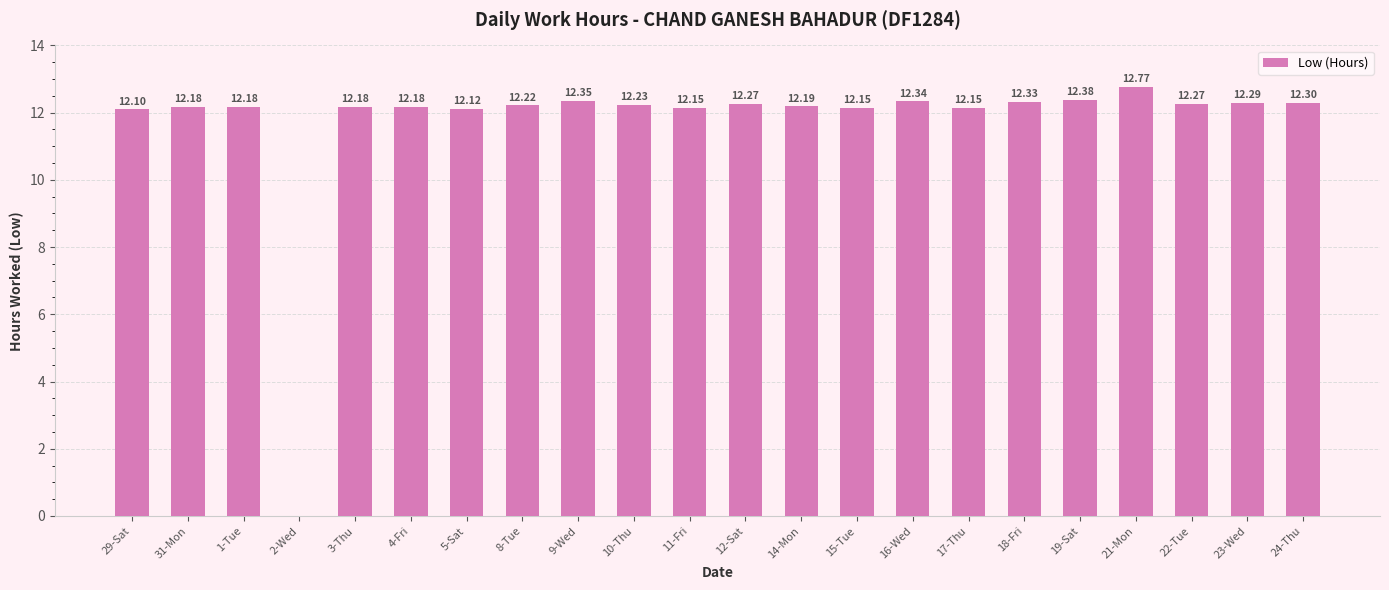

What is the ratio of the value at 31-Mon to the value at 8-Tue?

1.0